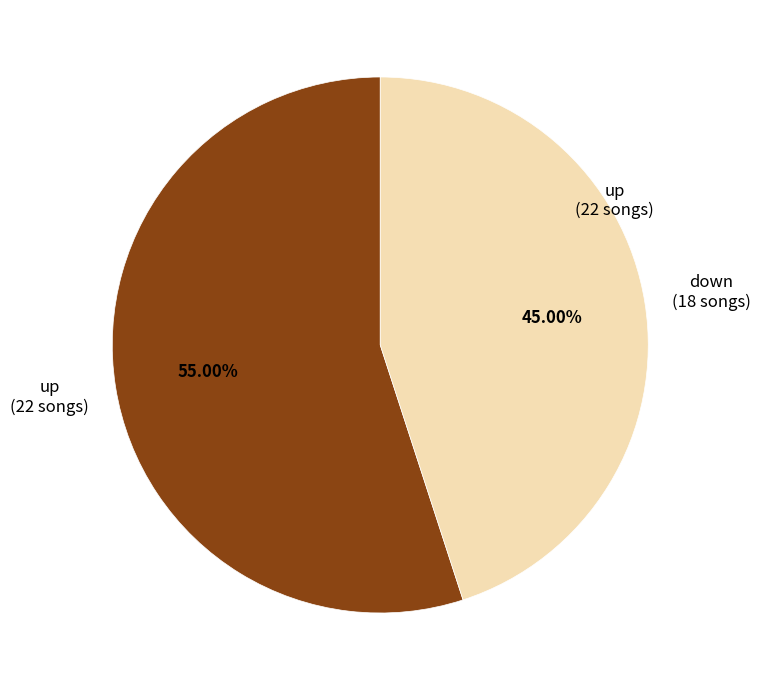

How many slices are in this pie chart?

2